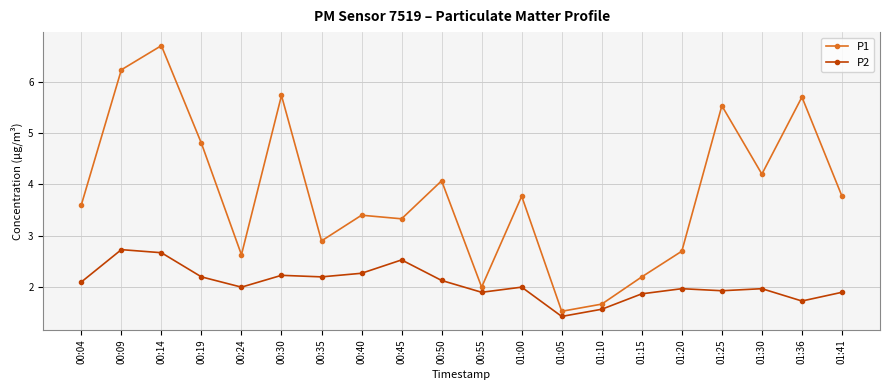

What is the minimum value for P1?

1.5